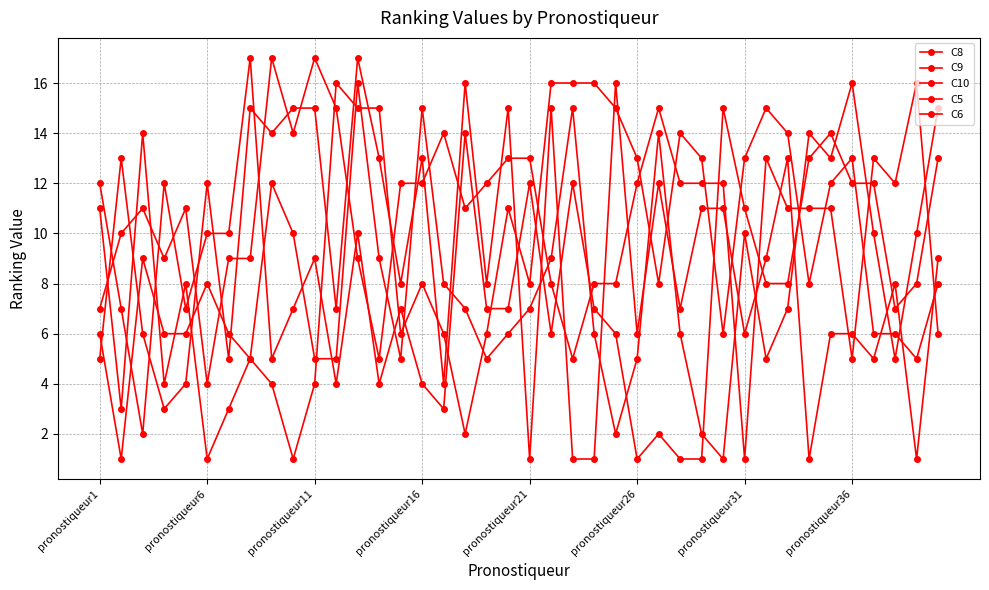

What is the difference between the maximum and minimum values in the C5 series?

16